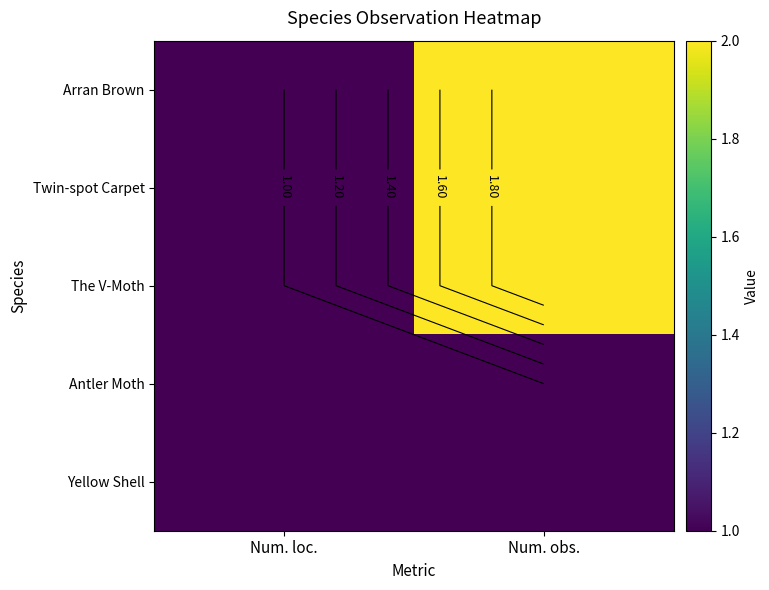

What is the sum of all Twin-spot Carpet values?

3